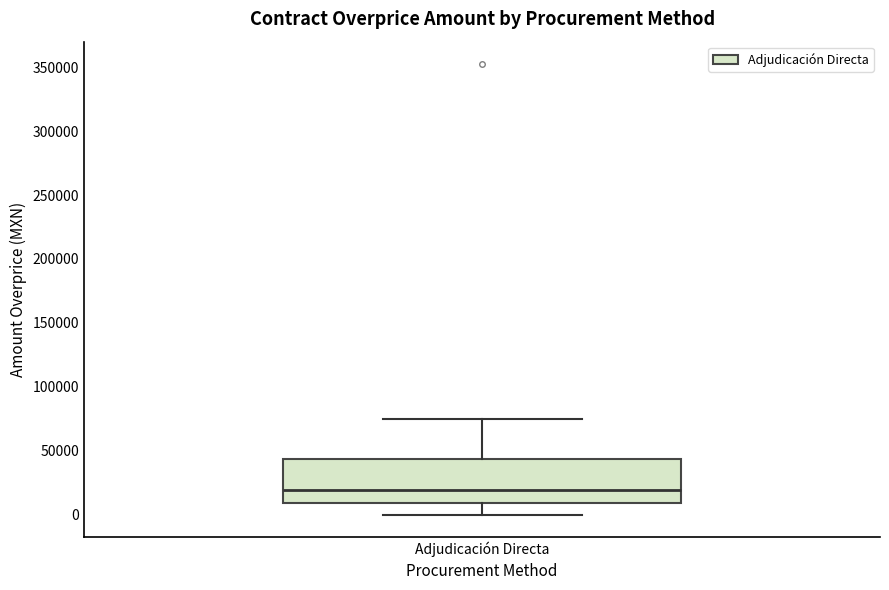

Where is the lower edge of the box for Adjudicación Directa on the y-axis? The values are not printed on the chart, so give them approximately, as read against the axis.

10000